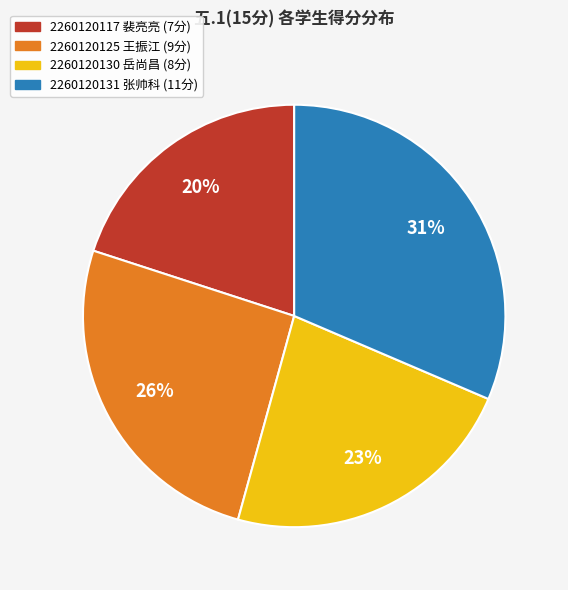

What percentage is the 2260120117 裴亮亮 slice, to the nearest percent?

20%